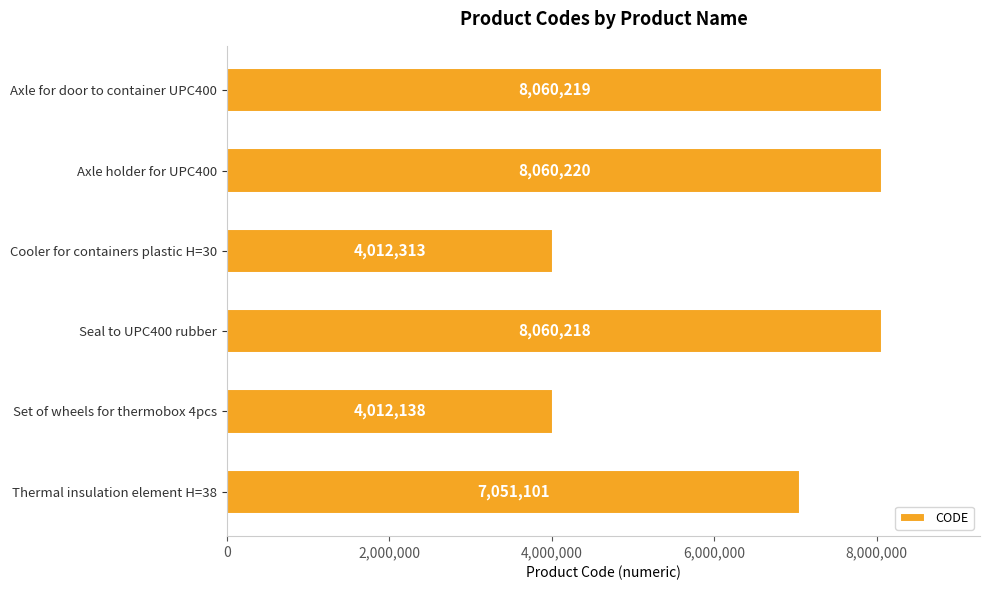

Rank the categories by value from lowest to highest.

Set of wheels for thermobox 4pcs, Cooler for containers plastic H=30, Thermal insulation element H=38, Seal to UPC400 rubber, Axle for door to container UPC400, Axle holder for UPC400